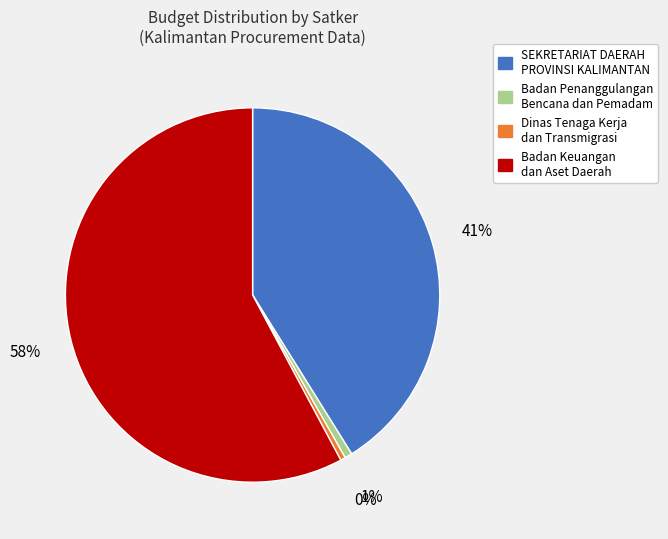

Is there a majority slice in this chart?

Yes